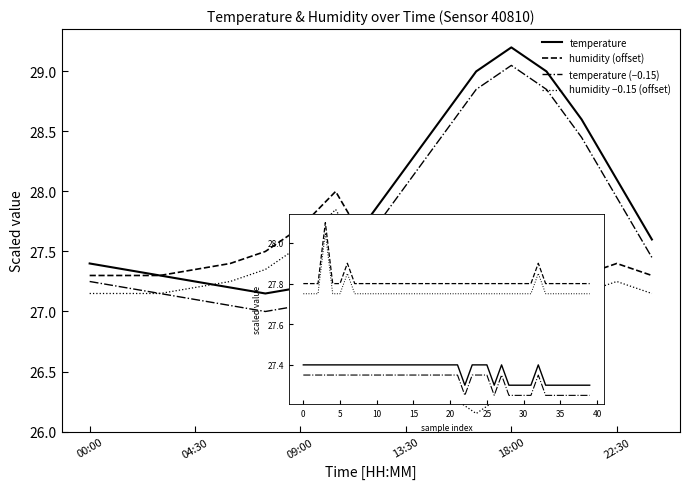

Rank the categories by humidity value from lowest to highest.

16:30, 15:00, 18:00, 19:30, 13:30, 00:00, 01:30, 03:00, 21:00, 24:00, 04:30, 06:00, 22:30, 07:30, 12:00, 09:00, 10:30